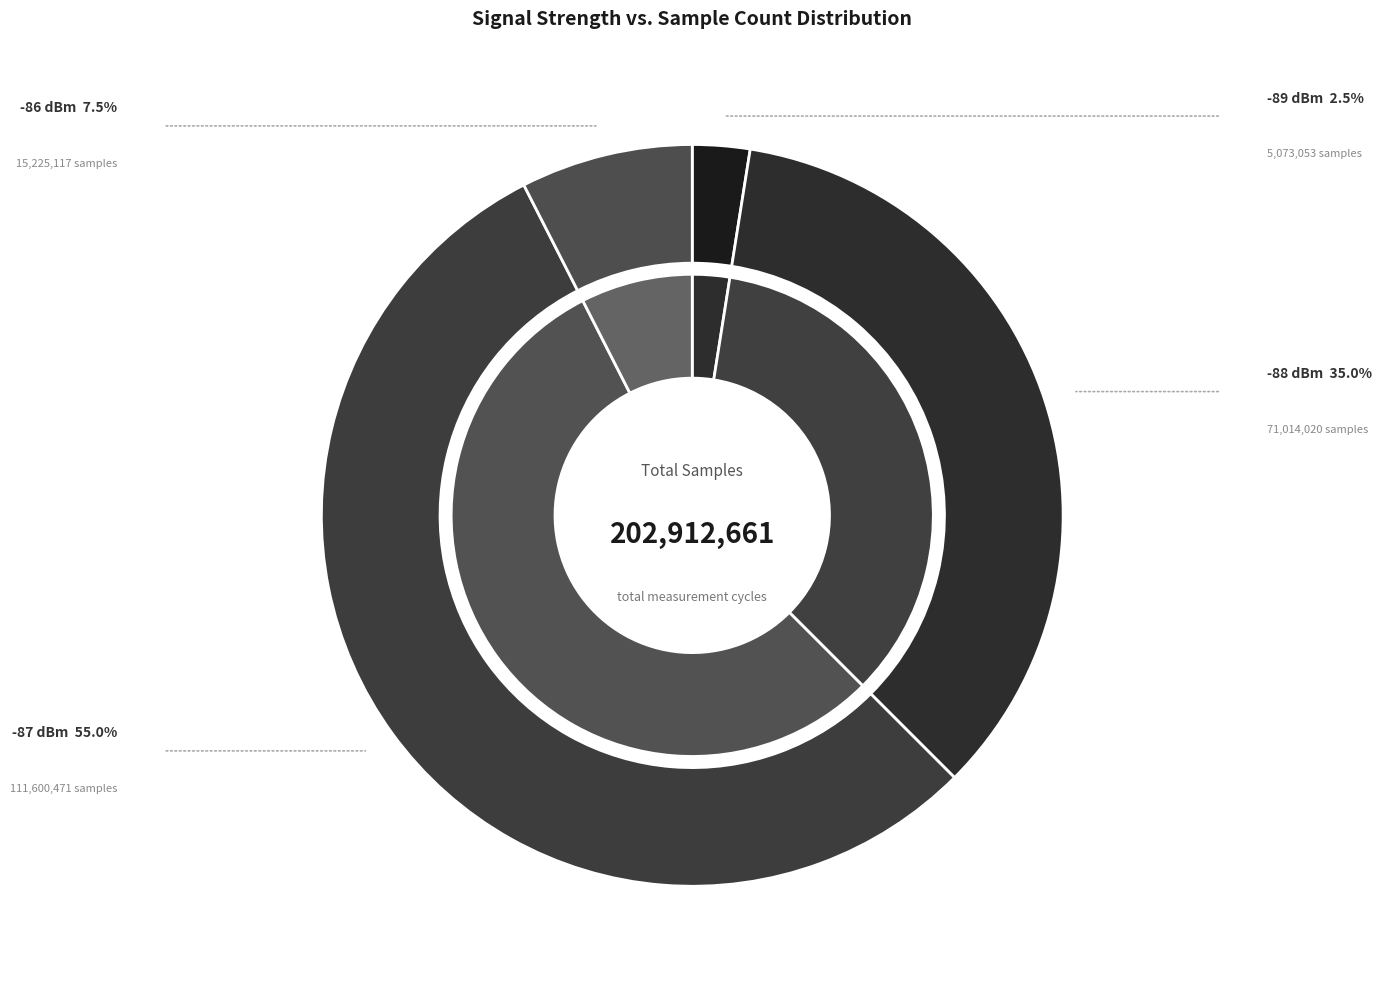

Is there a majority slice in this chart?

No